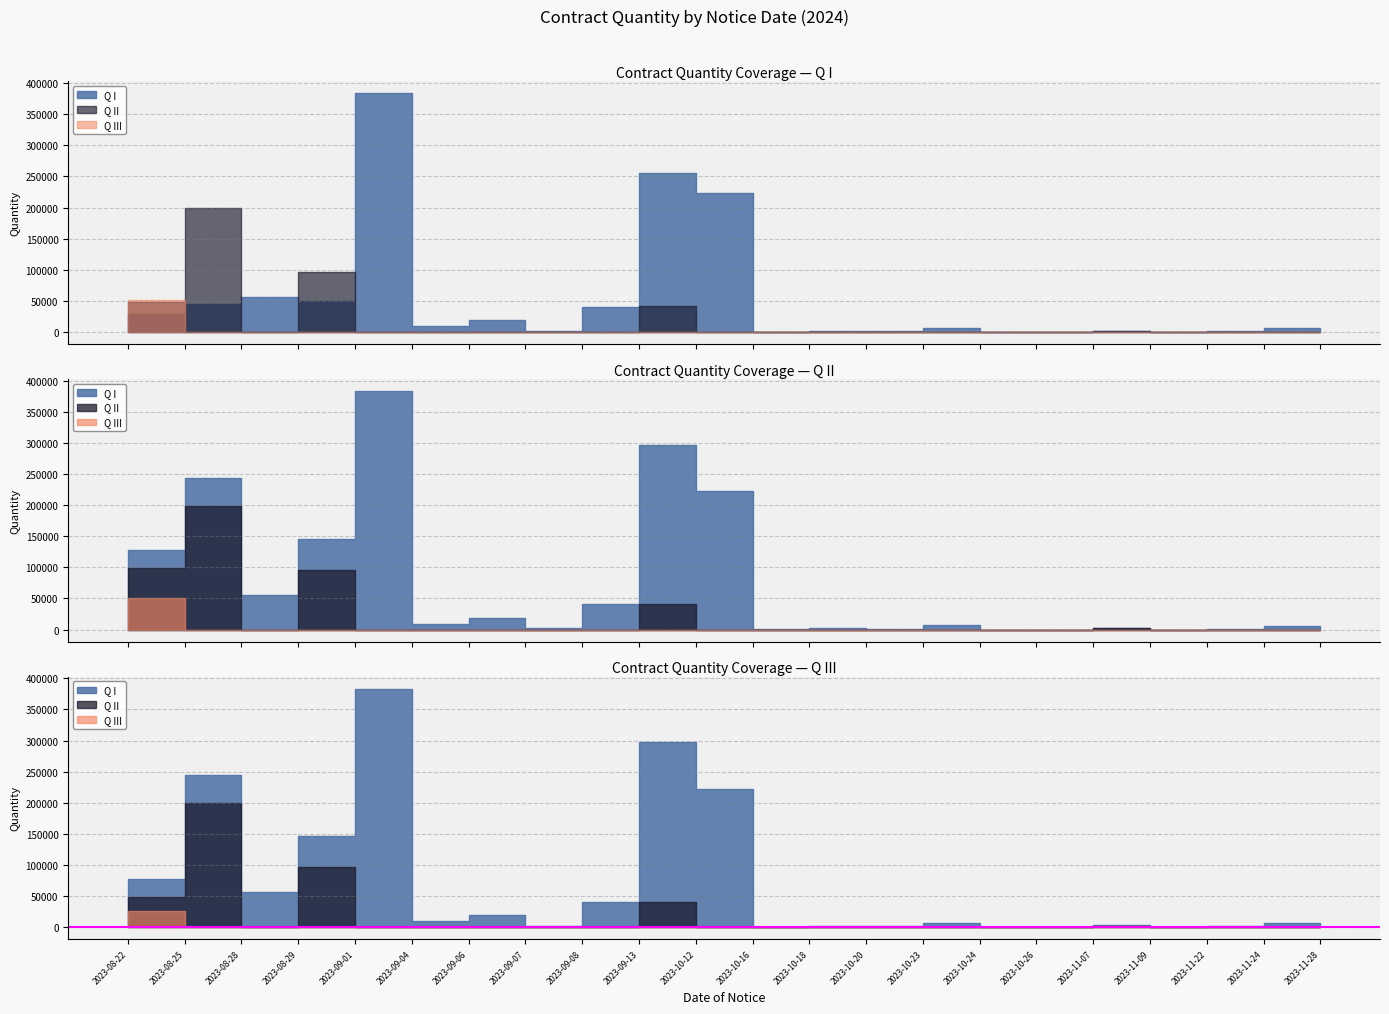

What is the value of the Q_I point at the 7th from the left?

18960.0